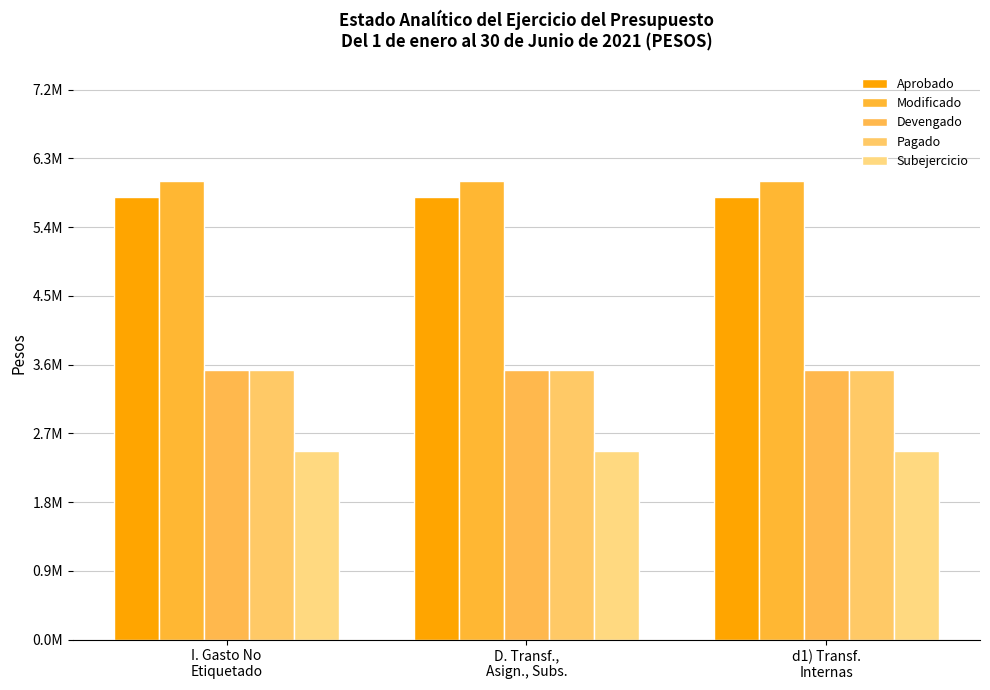

At how many categories does at least one series exceed 4382663?

3